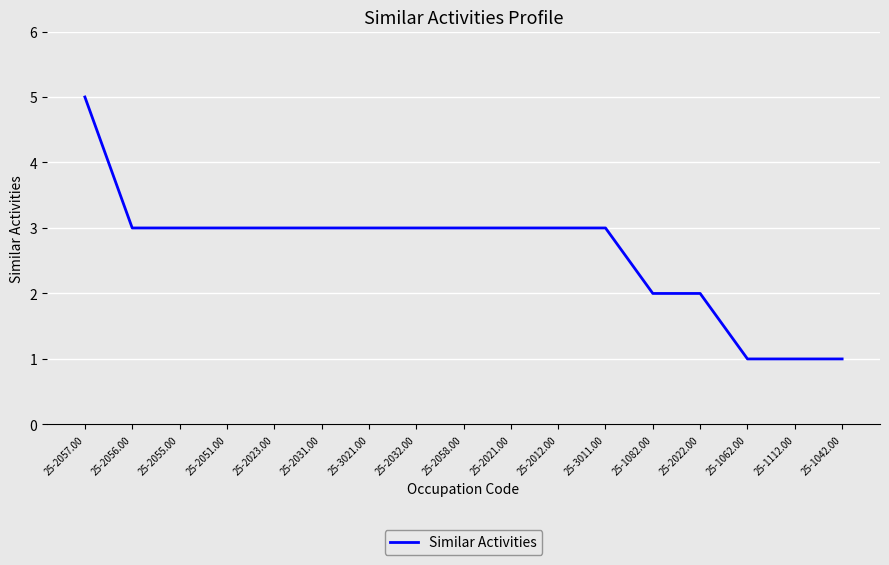

Reading left to right, what are all the values shown in this chart?

25-2057.00=5	25-2056.00=3	25-2055.00=3	25-2051.00=3	25-2023.00=3	25-2031.00=3	25-3021.00=3	25-2032.00=3	25-2058.00=3	25-2021.00=3	25-2012.00=3	25-3011.00=3	25-1082.00=2	25-2022.00=2	25-1062.00=1	25-1112.00=1	25-1042.00=1